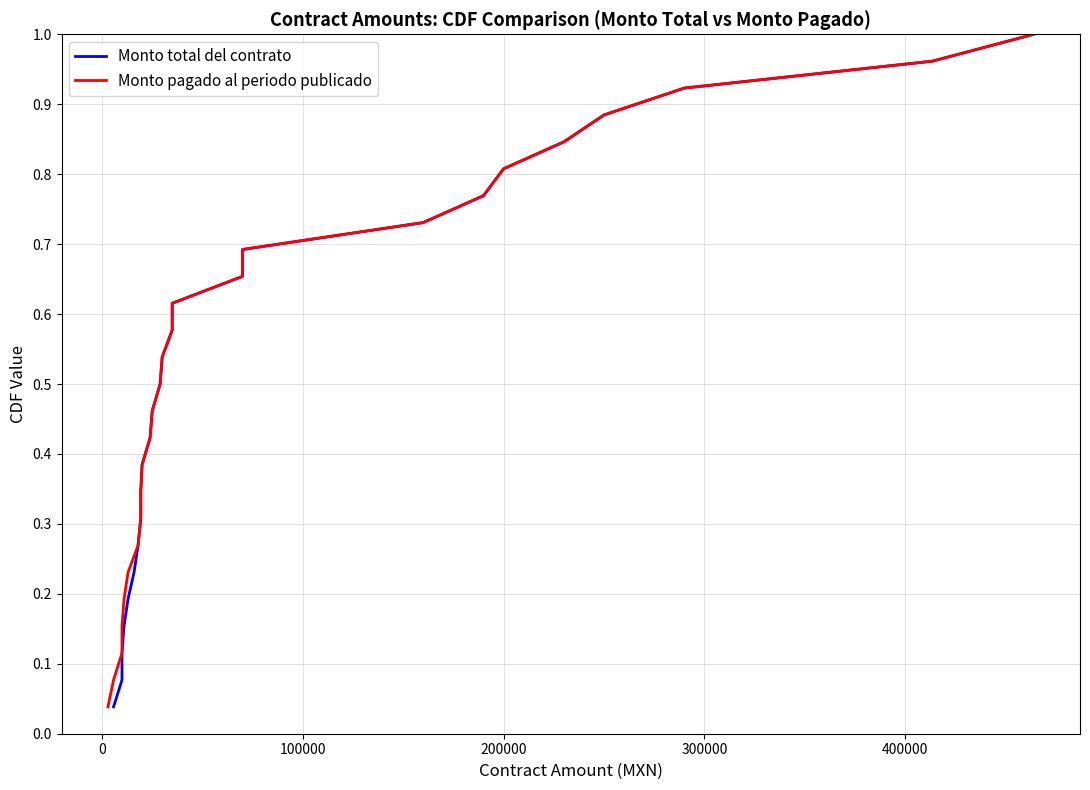

The Monto pagado al periodo publicado series shows 1.5 at 23. True or false?

False